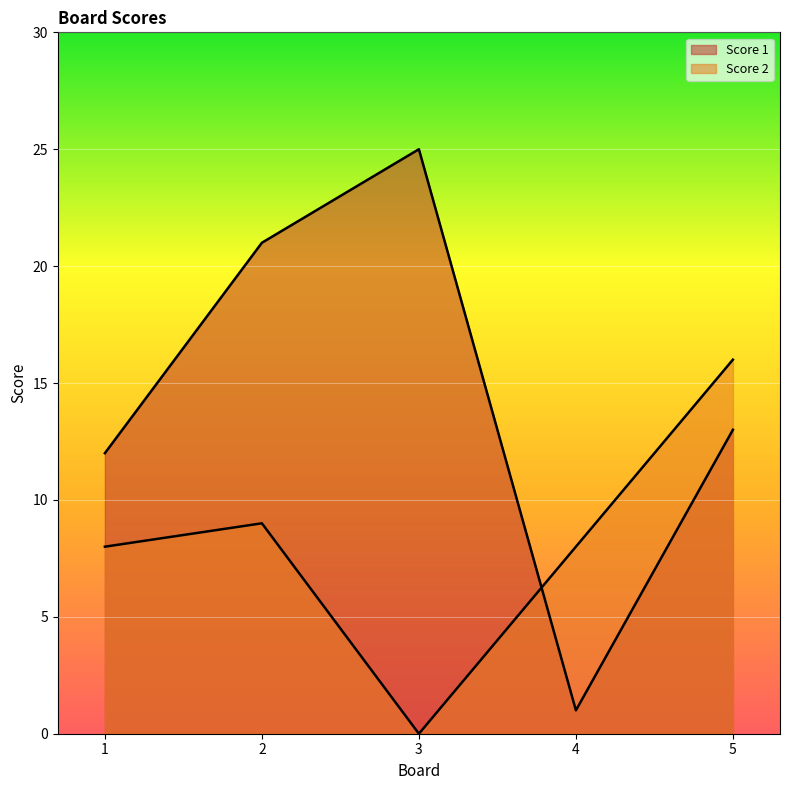

Where does the Score 2 series first go above 8?

2